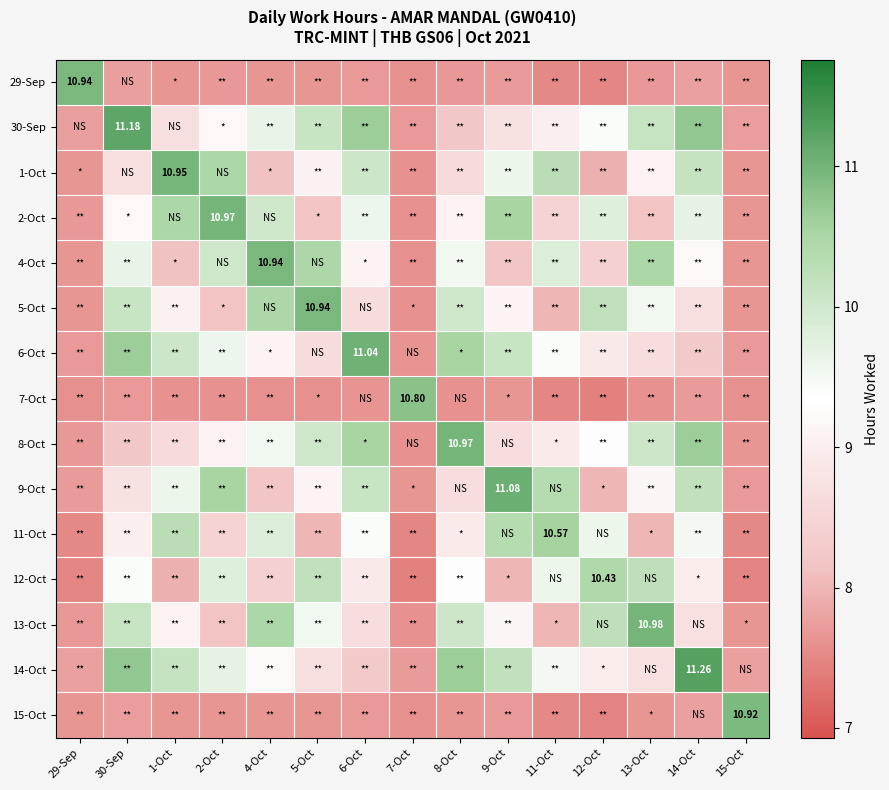

Is it true that 8-Oct equals 10.7 at 29-Sep?

False